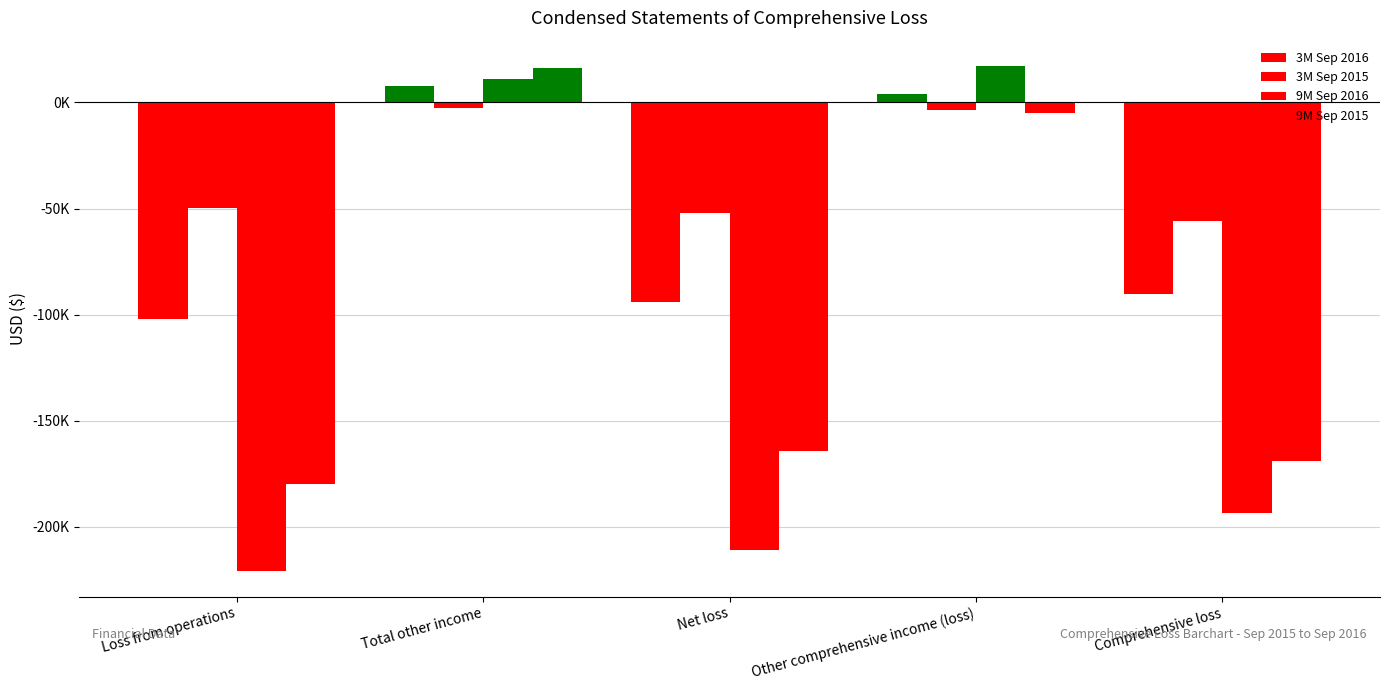

List the labels in order of 3M Sep 2016 value, largest first.

Total other income, Other comprehensive income (loss), Comprehensive loss, Net loss, Loss from operations